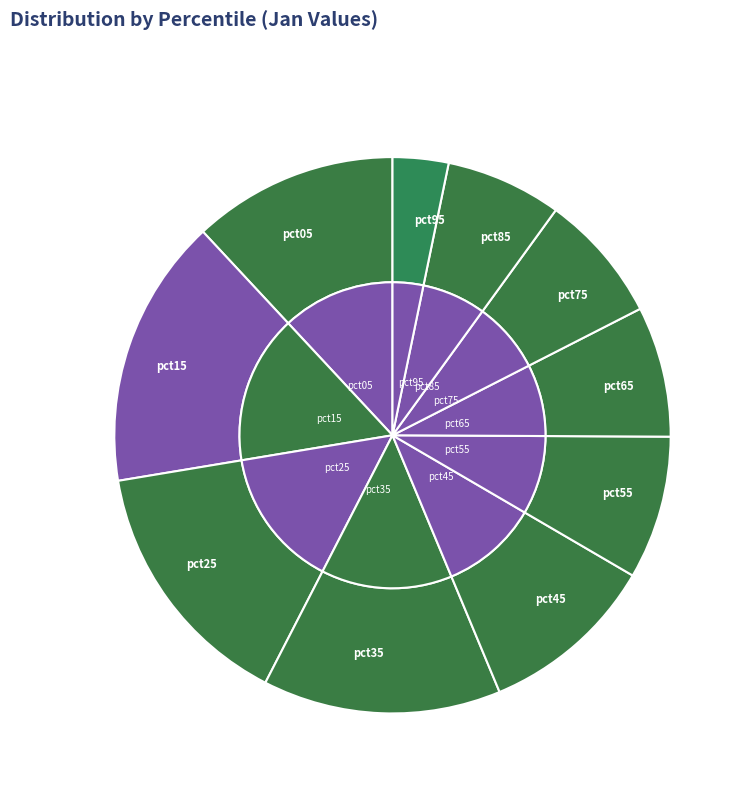

To the nearest percent, what percentage of the pie is pct45?

10%